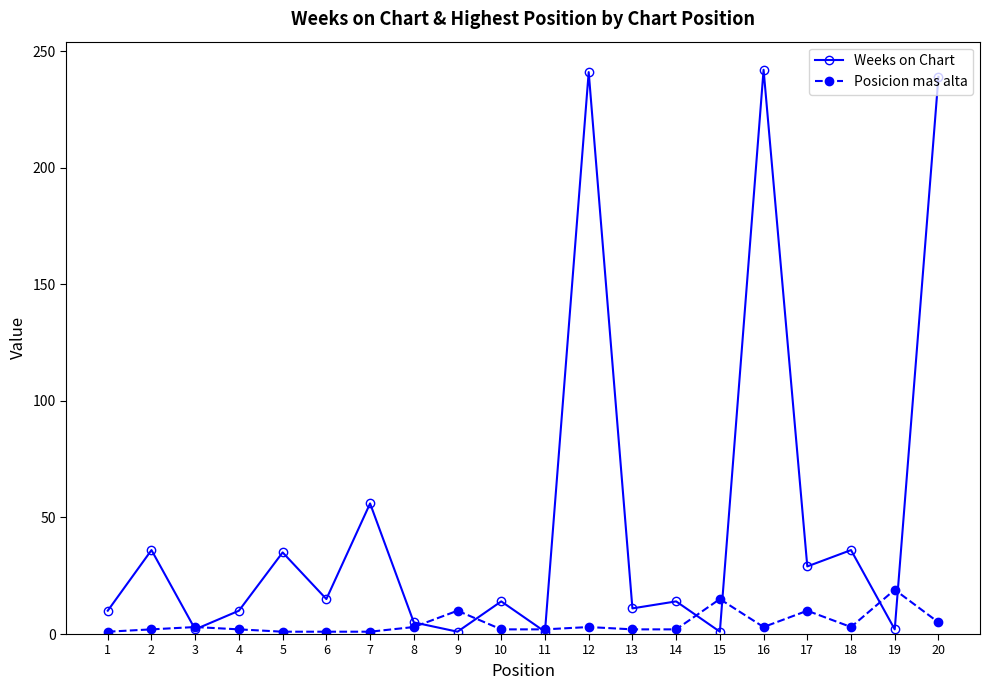

The value of Weeks on Chart at 10 is 22. True or false?

False